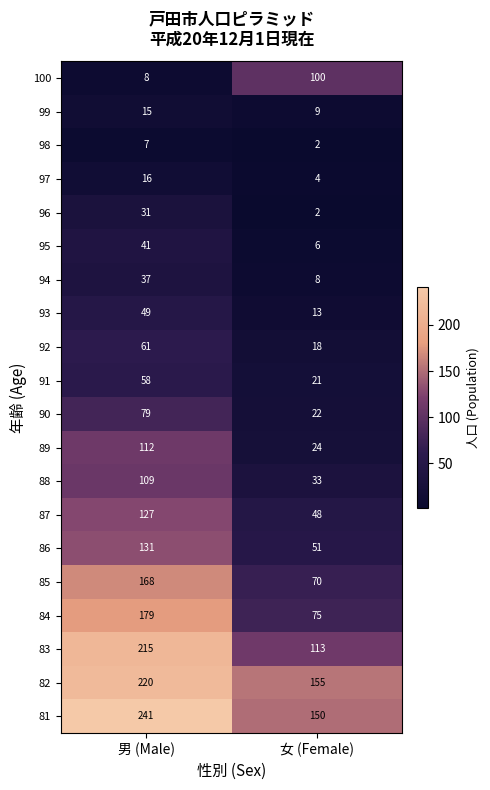

Which series changed the most between 男 (Male) and 女 (Female)?

84